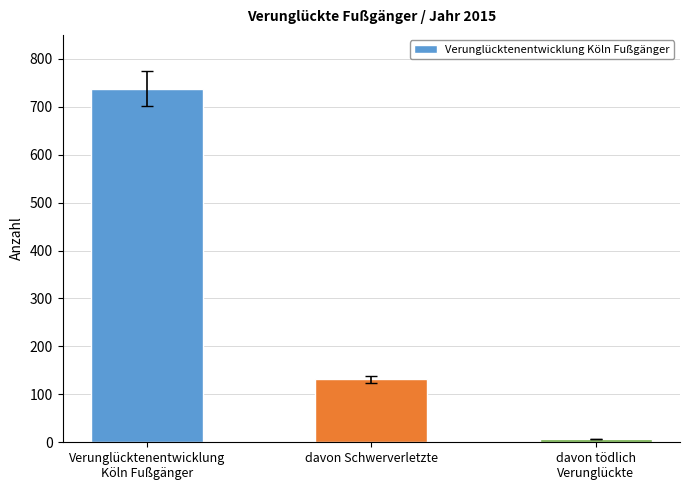

What is the minimum value shown in the chart?

7